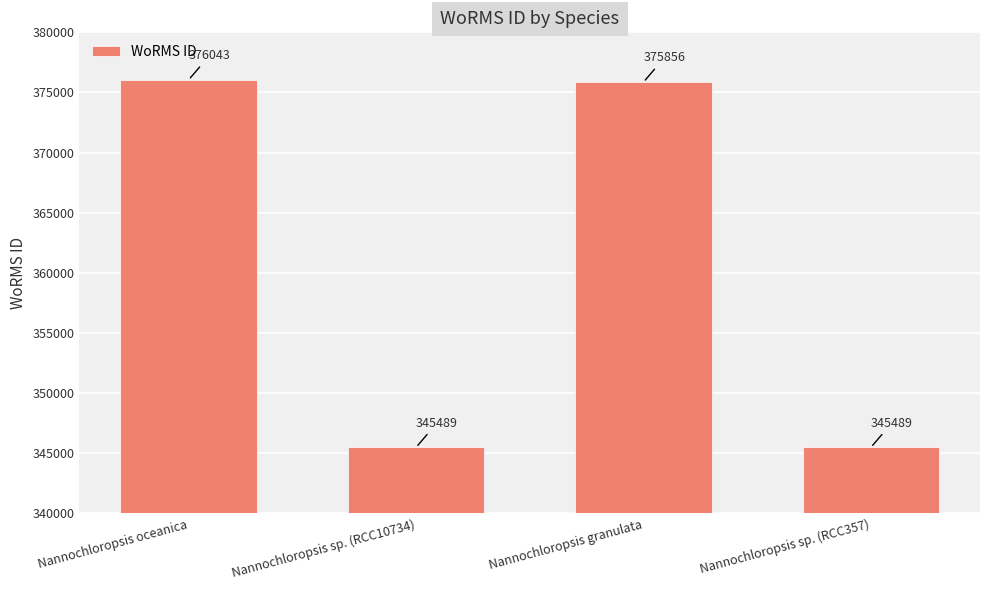

How many data points are less than 375856?

2